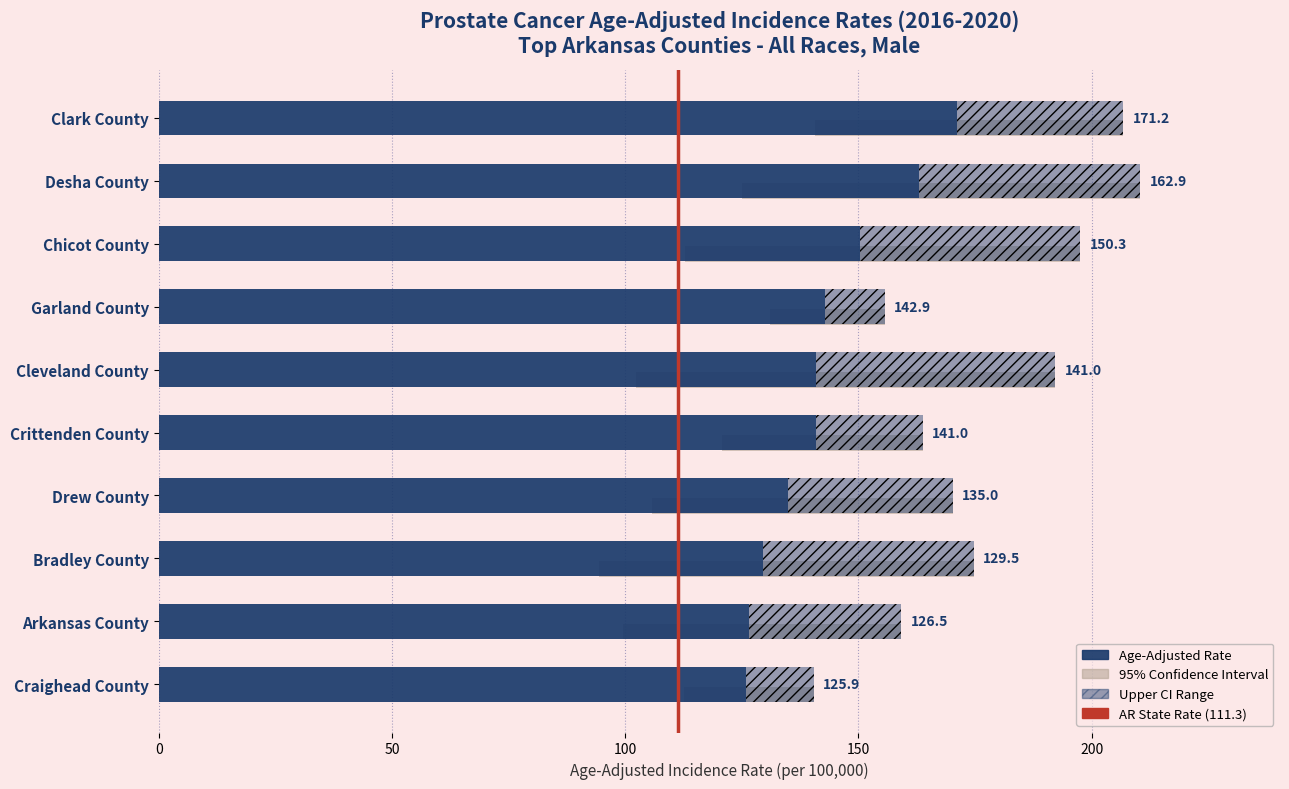

Is the value of Age-Adjusted Rate at Garland County greater than the value of Upper 95% CI at Drew County?

No